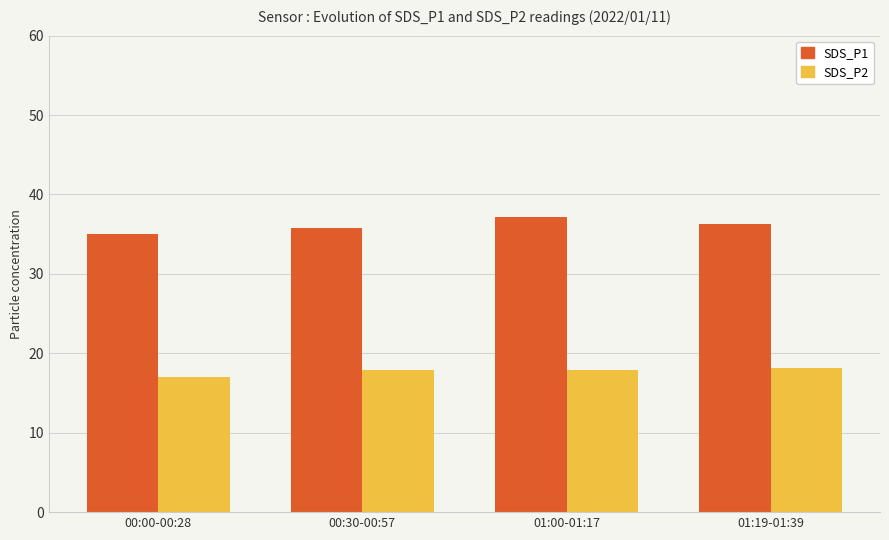

What is the label of the 3rd bar from the left?

01:00-01:17